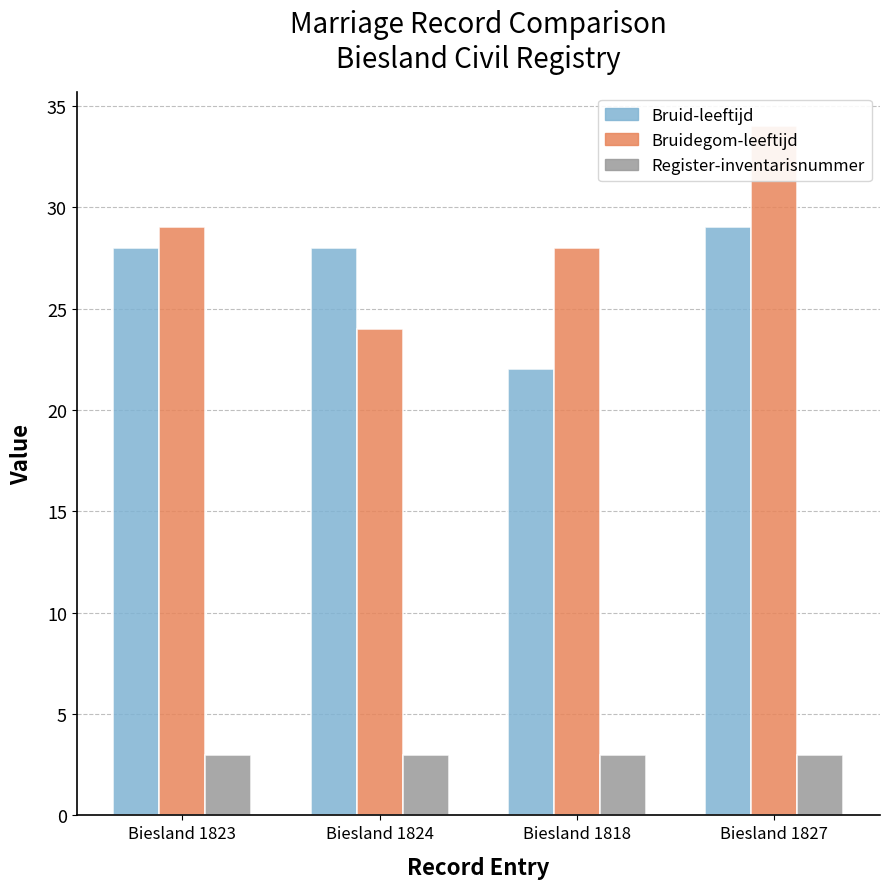

How many data points does each series have?

4